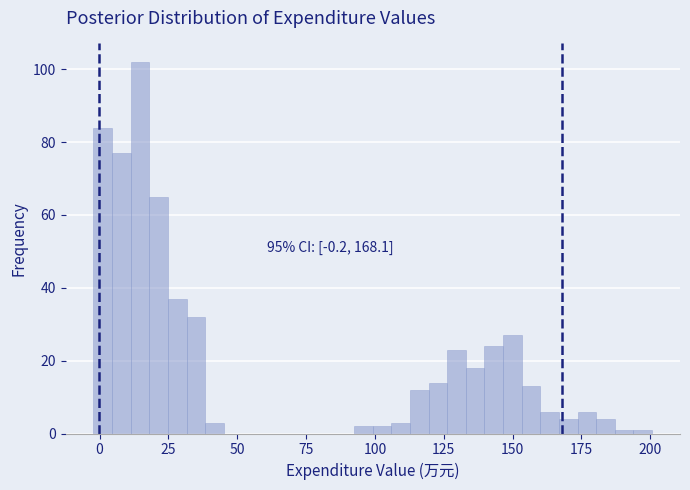

Around what value on the x-axis is the tallest bar? Give the approximate position of its centre, as read against the axis.

15